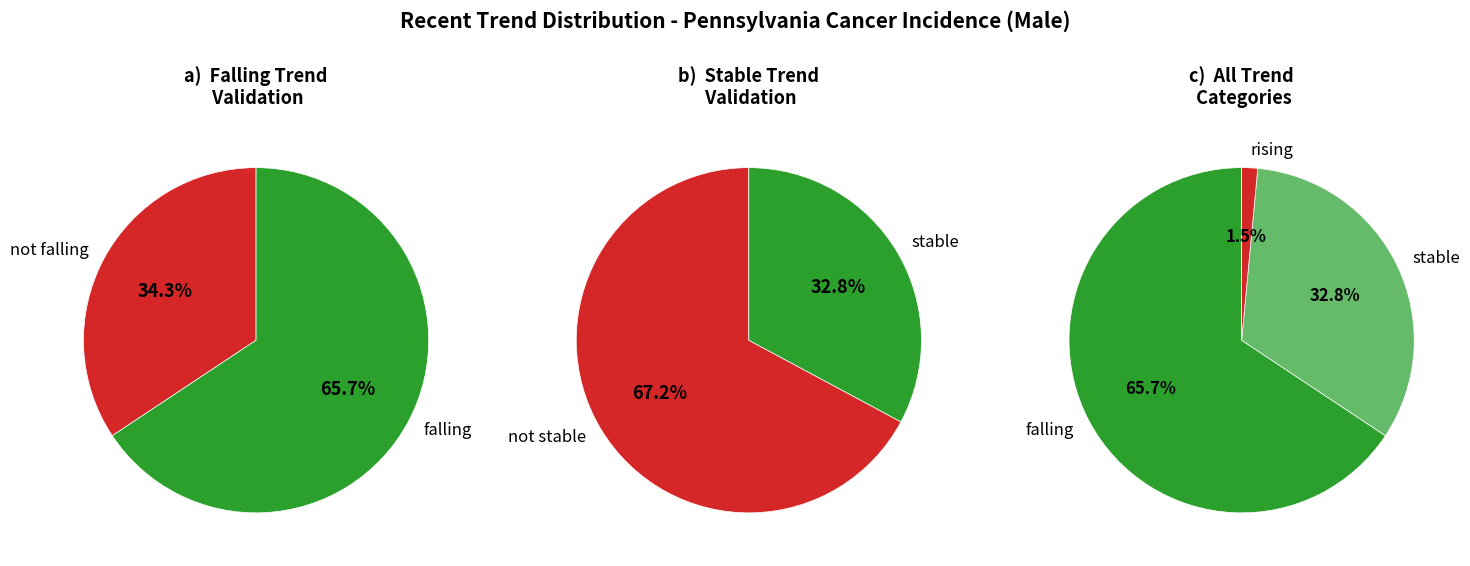

To the nearest percent, what is the average slice percentage?

33%